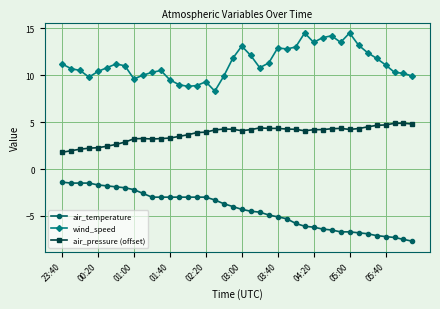

List the series in order of their overall mean, lowest first.

air_temperature, air_pressure (offset), wind_speed